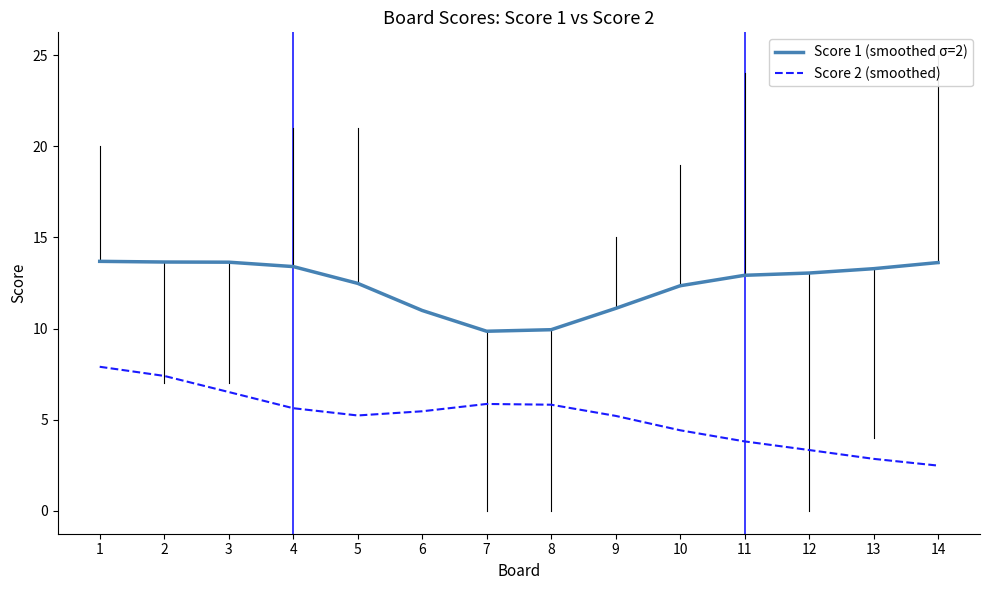

Which label corresponds to the smallest value in the chart?

14